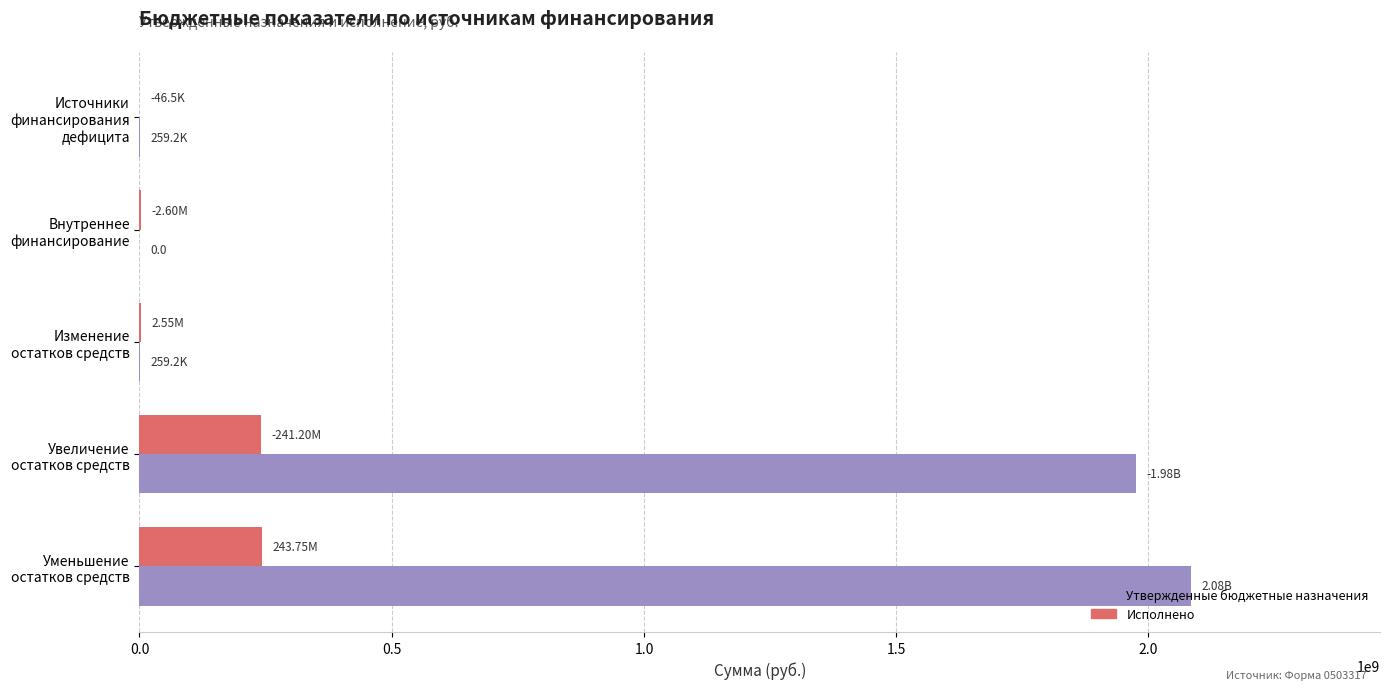

Count the number of categories in the chart.

5